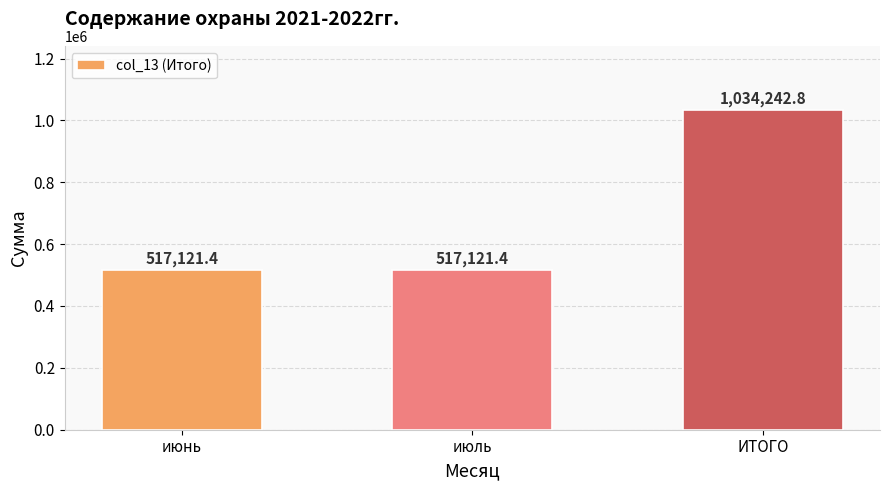

What is the sum of the values at июль and ИТОГО?

1551364.2